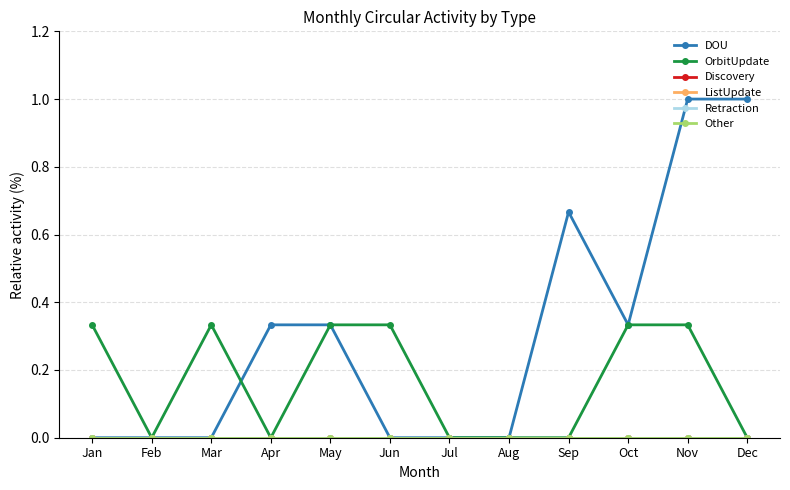

Is this an area chart (filled region under the line)?

No